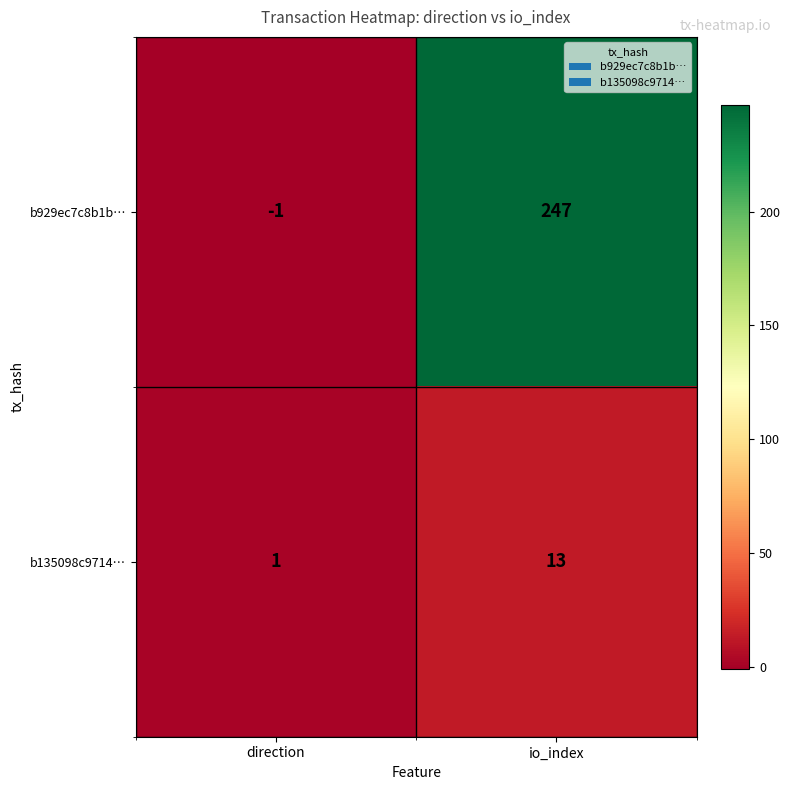

What is the spread (max minus min) of values at direction?

2